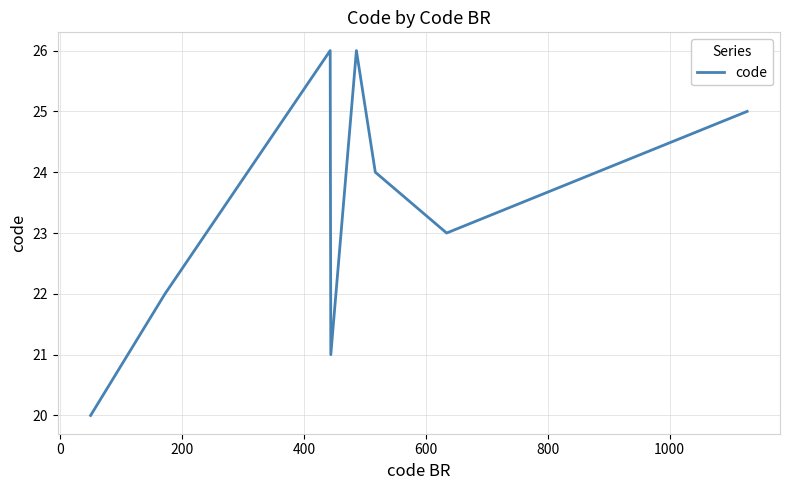

How many lines are shown in the chart?

1